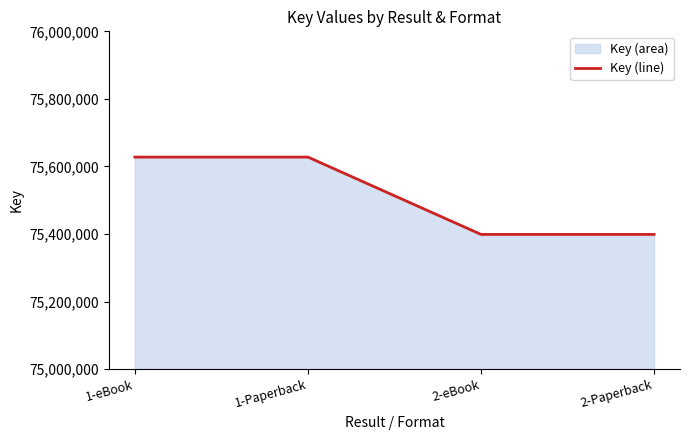

At which label is the value closest to 75513234?

1-eBook